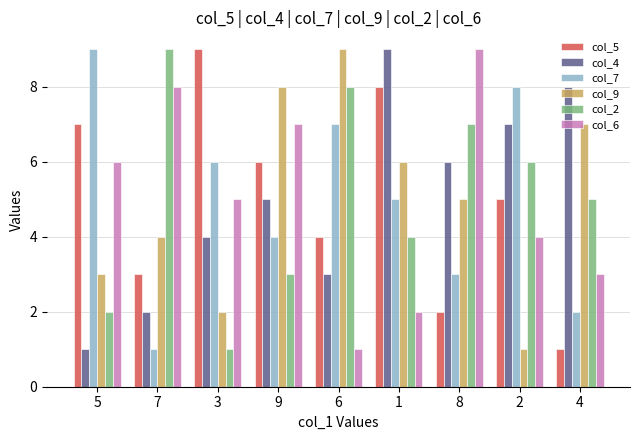

Between 7 and 4, which series saw the biggest shift?

col_4